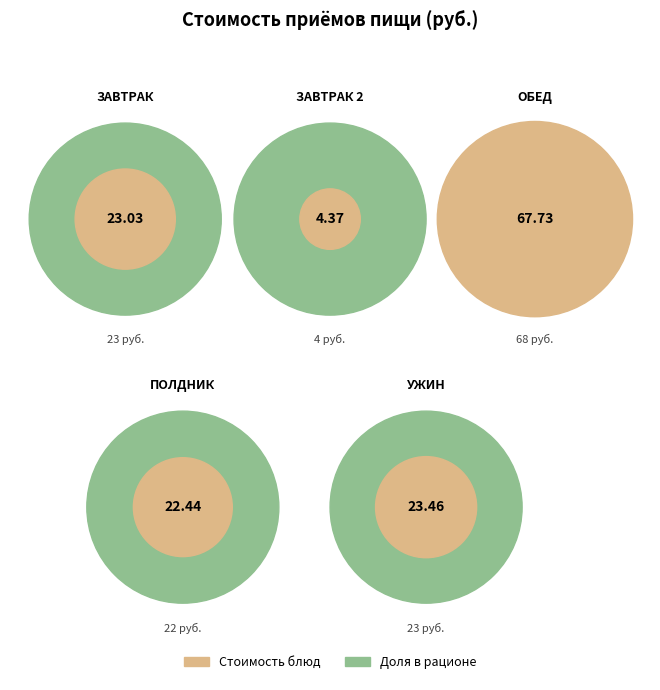

Which slice is the smallest?

ЗАВТРАК 2